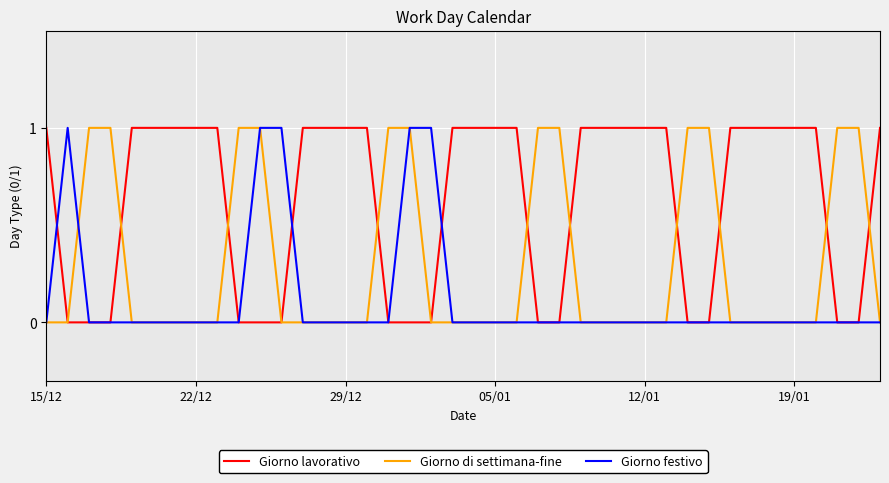

Which series has the largest total across all categories?

Giorno lavorativo